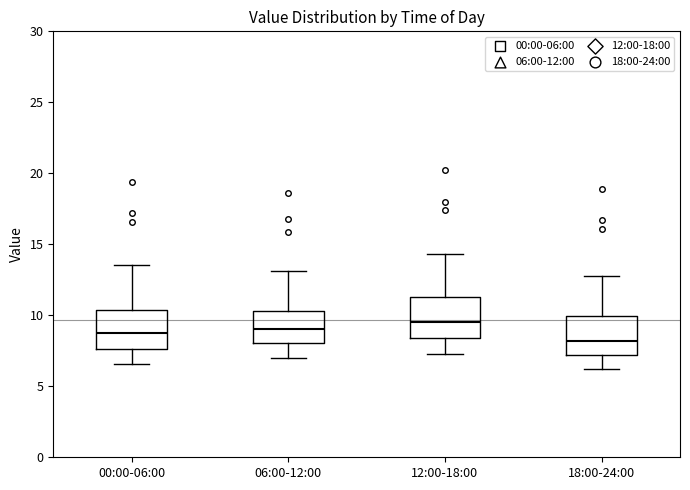

Where does the upper whisker of the box for 06:00-12:00 end on the y-axis? The values are not printed on the chart, so give them approximately, as read against the axis.

13.0